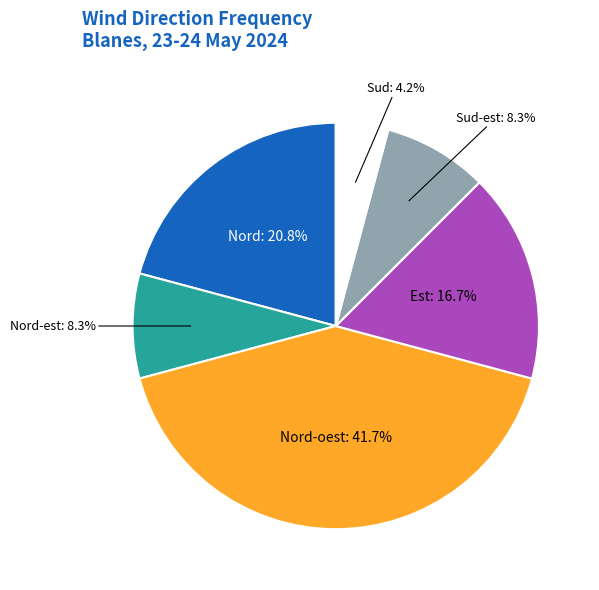

To the nearest percent, what is the average slice percentage?

17%